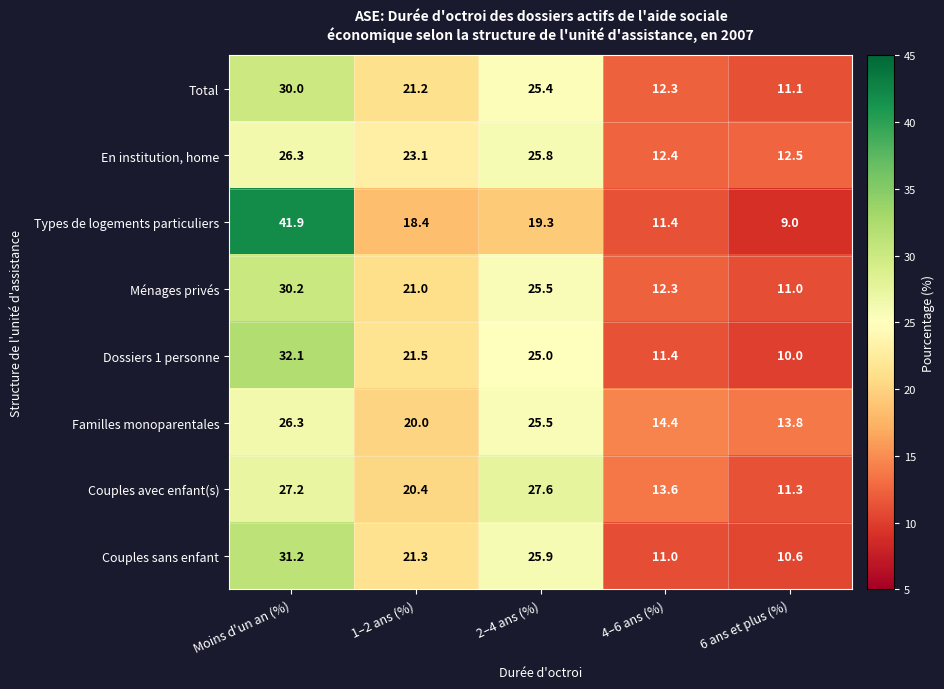

Is the value of Types de logements particuliers at Moins d'un an (%) greater than the value of Dossiers 1 personne at Moins d'un an (%)?

Yes